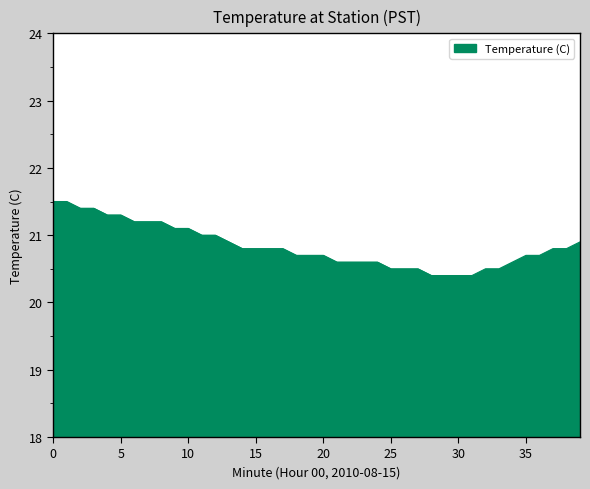

Reading right to left, transcribe all the data shown in this chart.

20.9	20.8	20.8	20.7	20.7	20.6	20.5	20.5	20.4	20.4	20.4	20.4	20.5	20.5	20.5	20.6	20.6	20.6	20.6	20.7	20.7	20.7	20.8	20.8	20.8	20.8	20.9	21.0	21.0	21.1	21.1	21.2	21.2	21.2	21.3	21.3	21.4	21.4	21.5	21.5